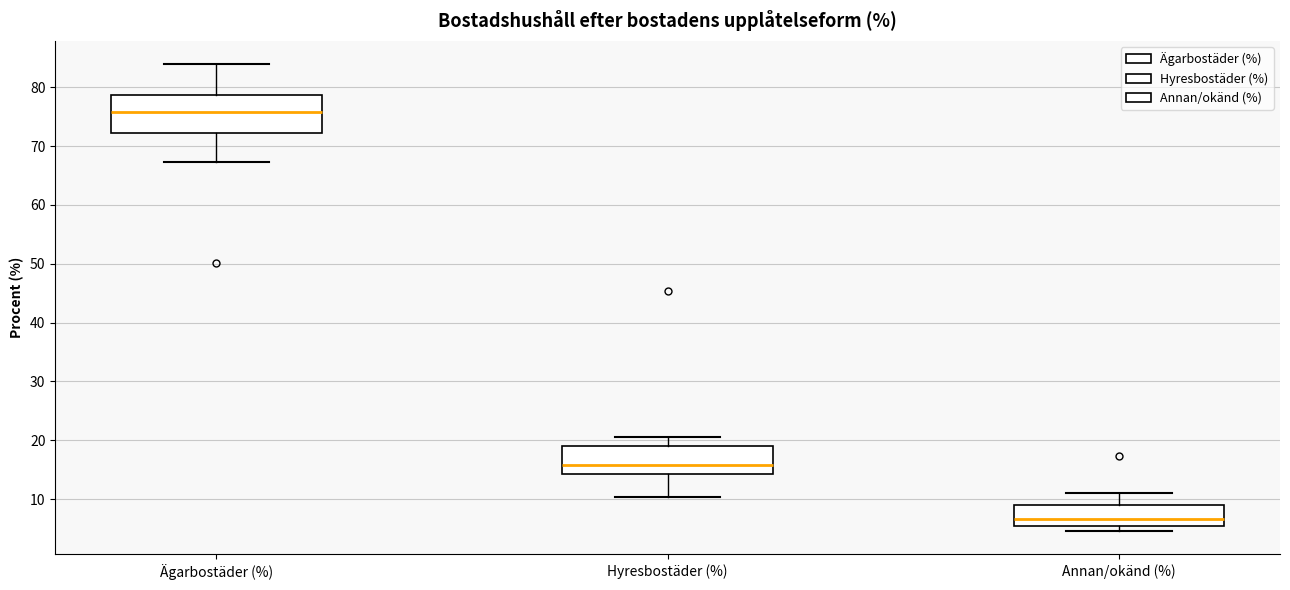

Where is the lower edge of the box for Hyresbostäder (%) on the y-axis? The values are not printed on the chart, so give them approximately, as read against the axis.

14